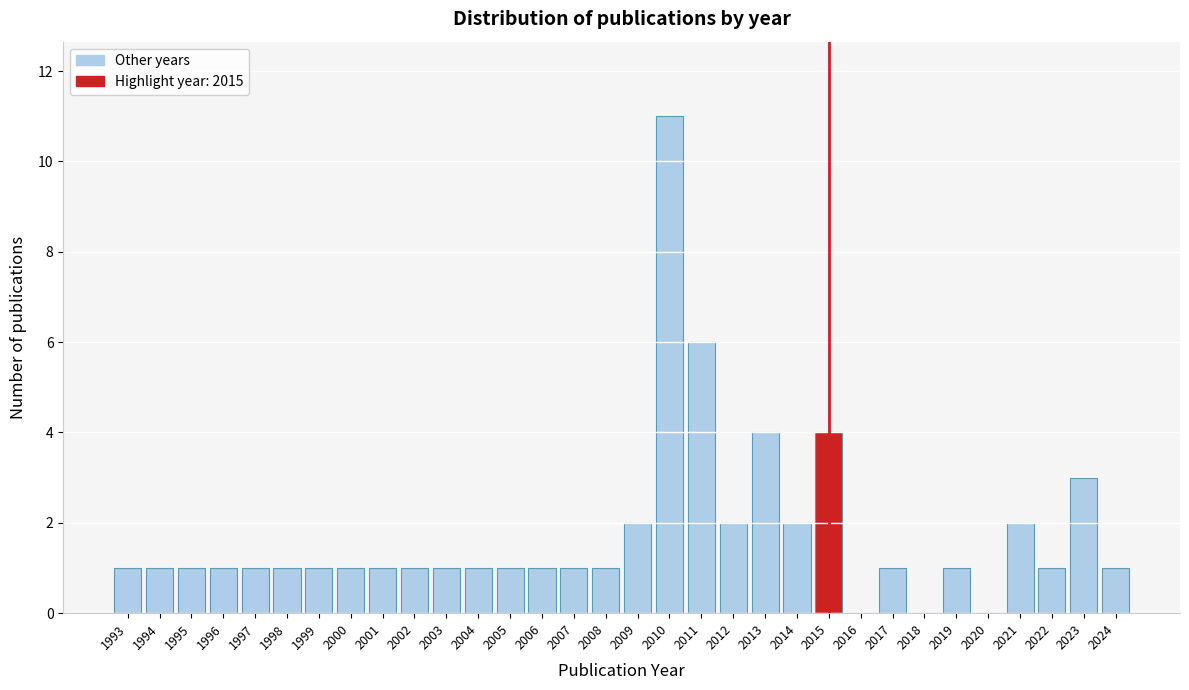

How tall is the bar that spans 2010.5 to 2011.5 on the x-axis? The values are not printed on the chart, so give them approximately, as read against the axis.

6